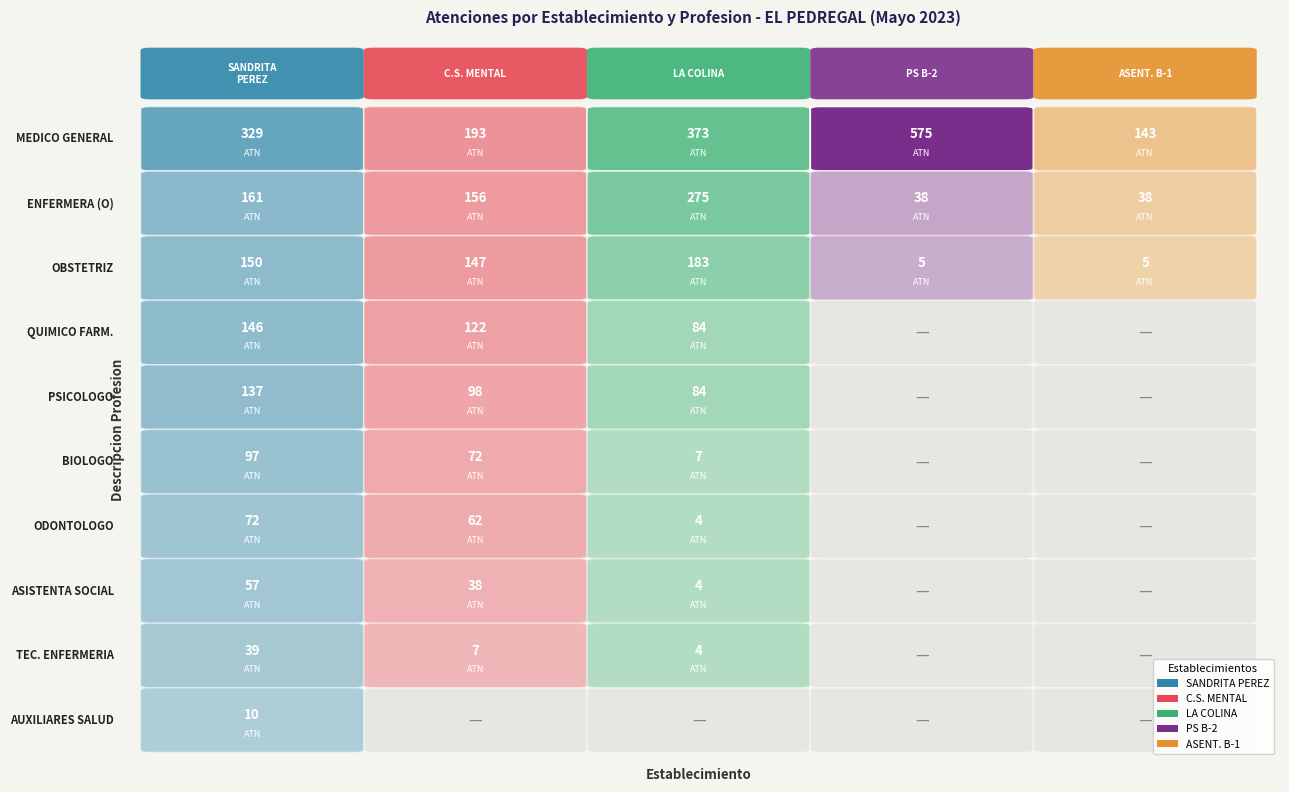

Is it true that PUESTO DE SALUD B-2 equals -200 at 9?

False